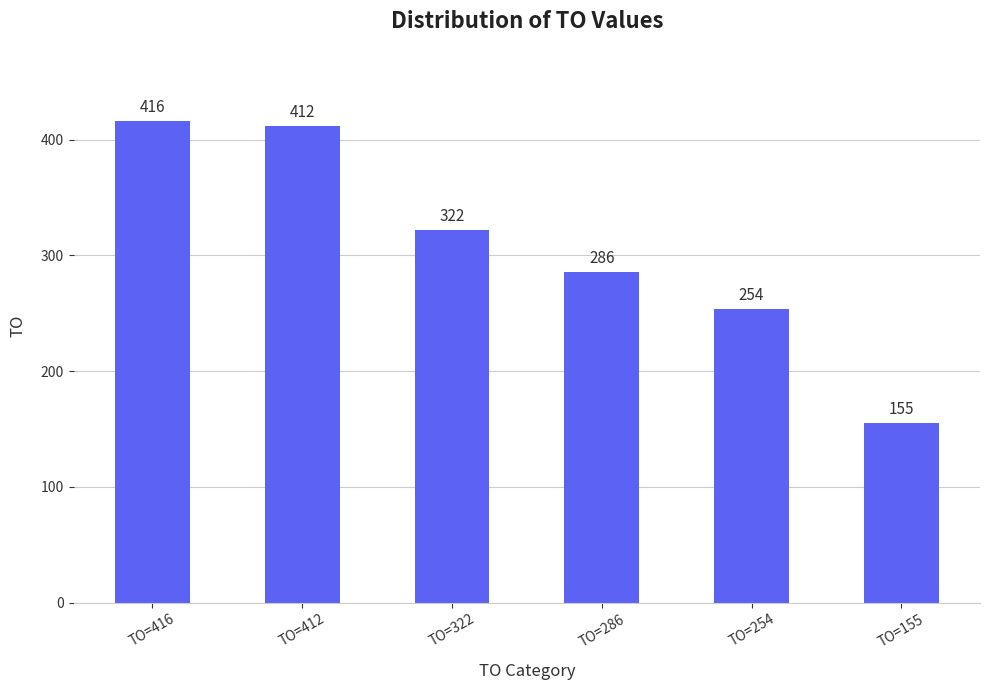

Where is the data nearest to the value 285?

TO=286